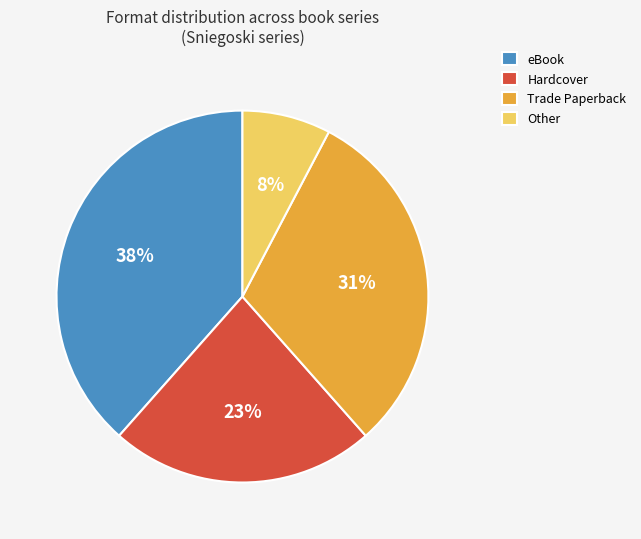

The Trade Paperback slice represents 31% of the pie. True or false?

True